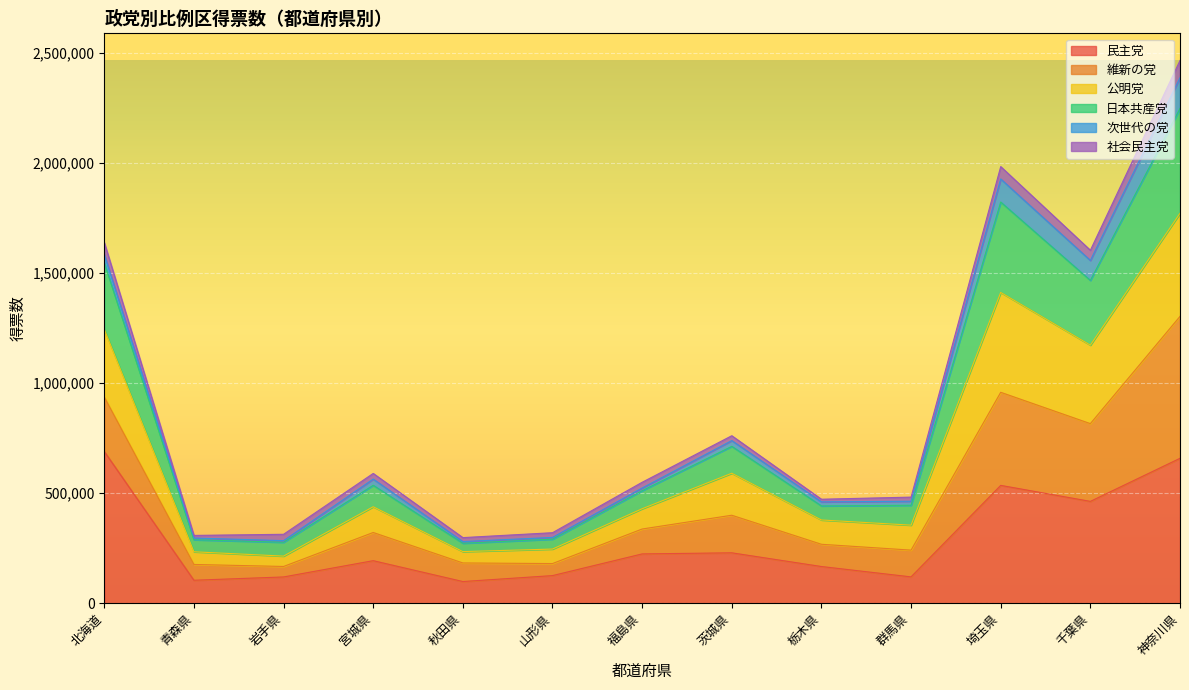

True or false: 民主党 has a value of 178650 at 埼玉県.

False